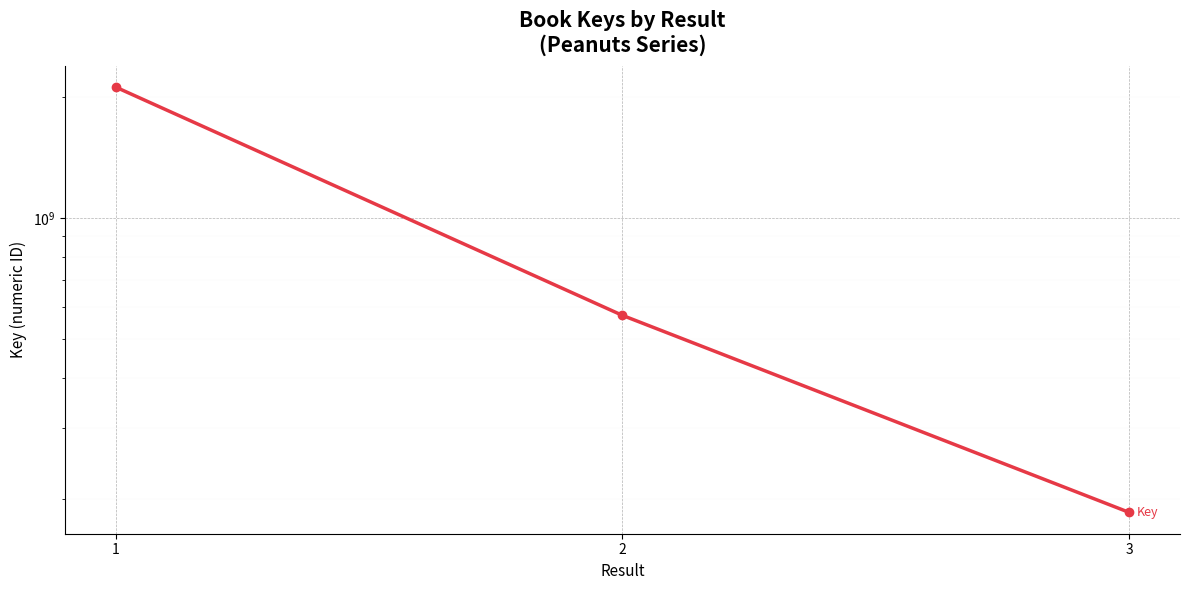

Does the chart display data point markers on the line(s)?

Yes